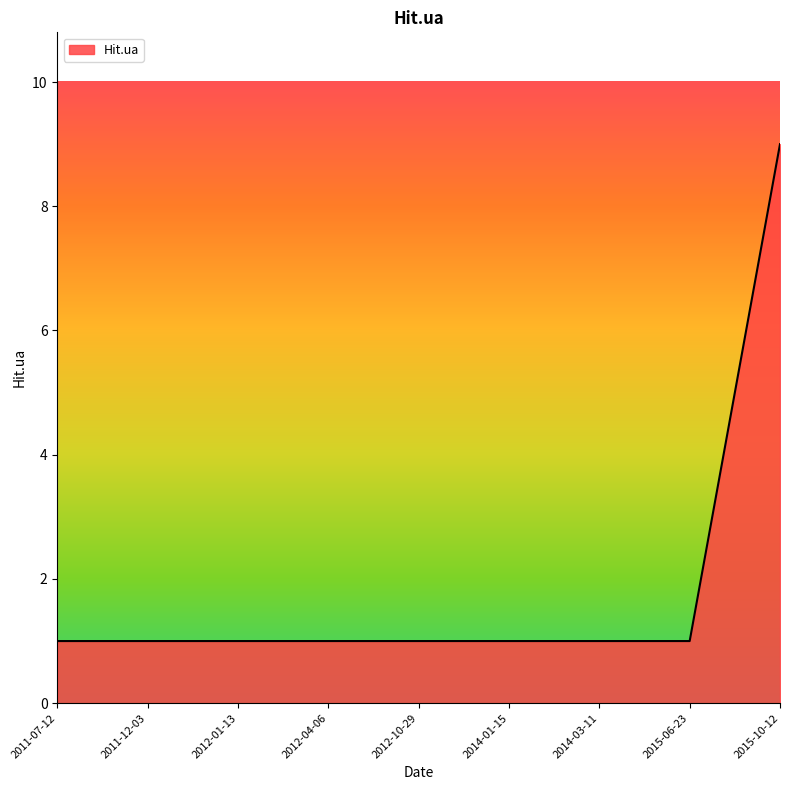

Does the chart have visible grid lines?

No